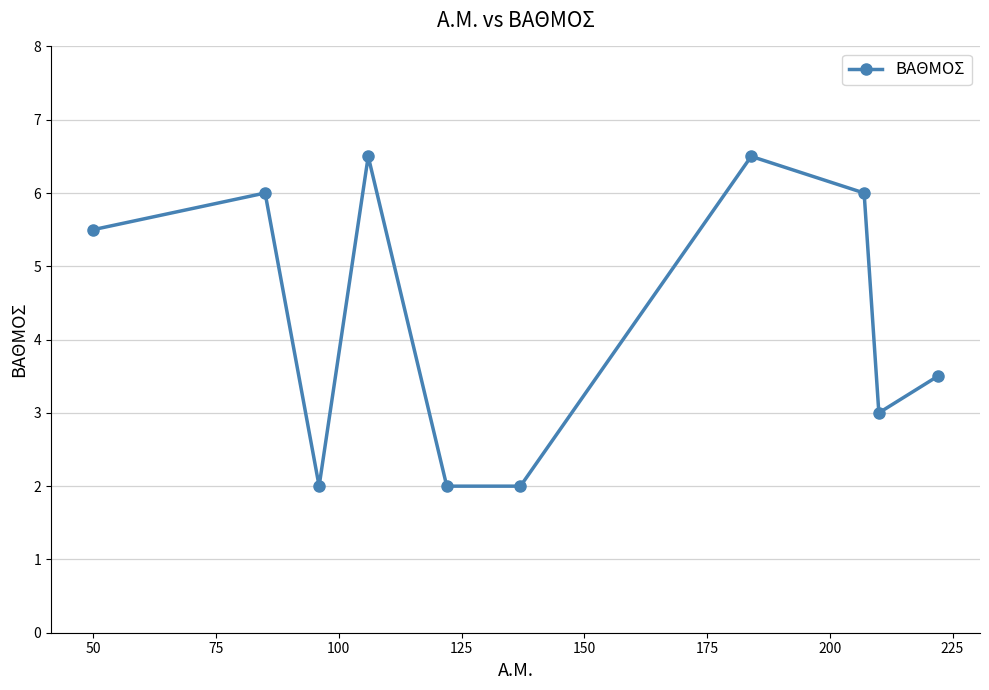

How many values are between 2 and 6?

8